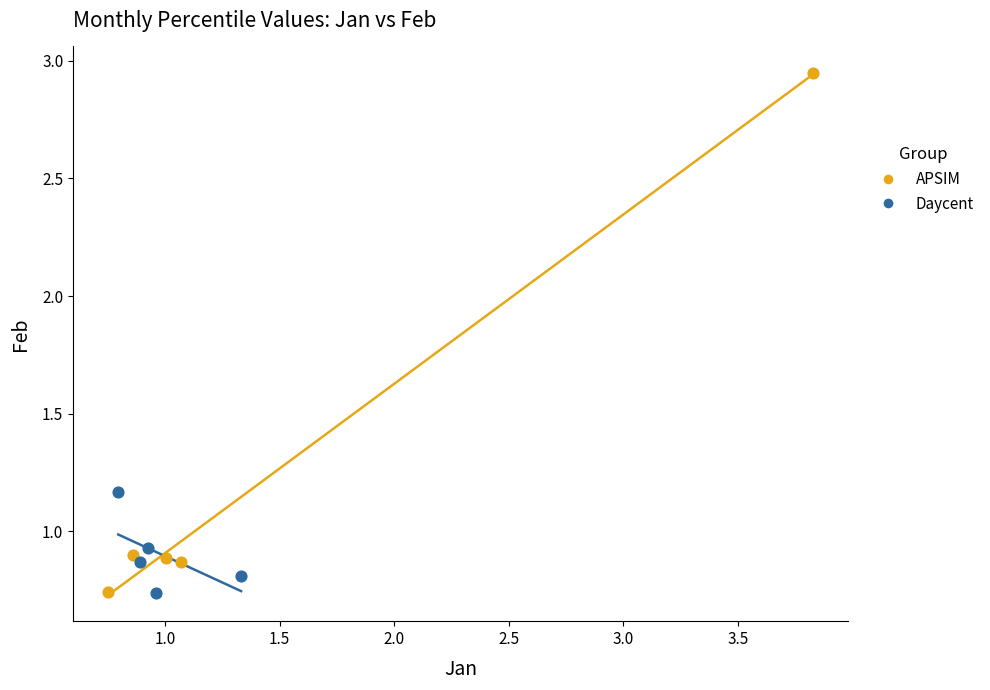

Which series has the widest spread of Y values?

APSIM